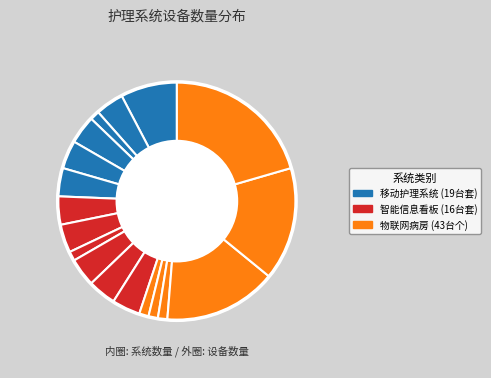

What is the difference between the highest and lowest values at 1?

2